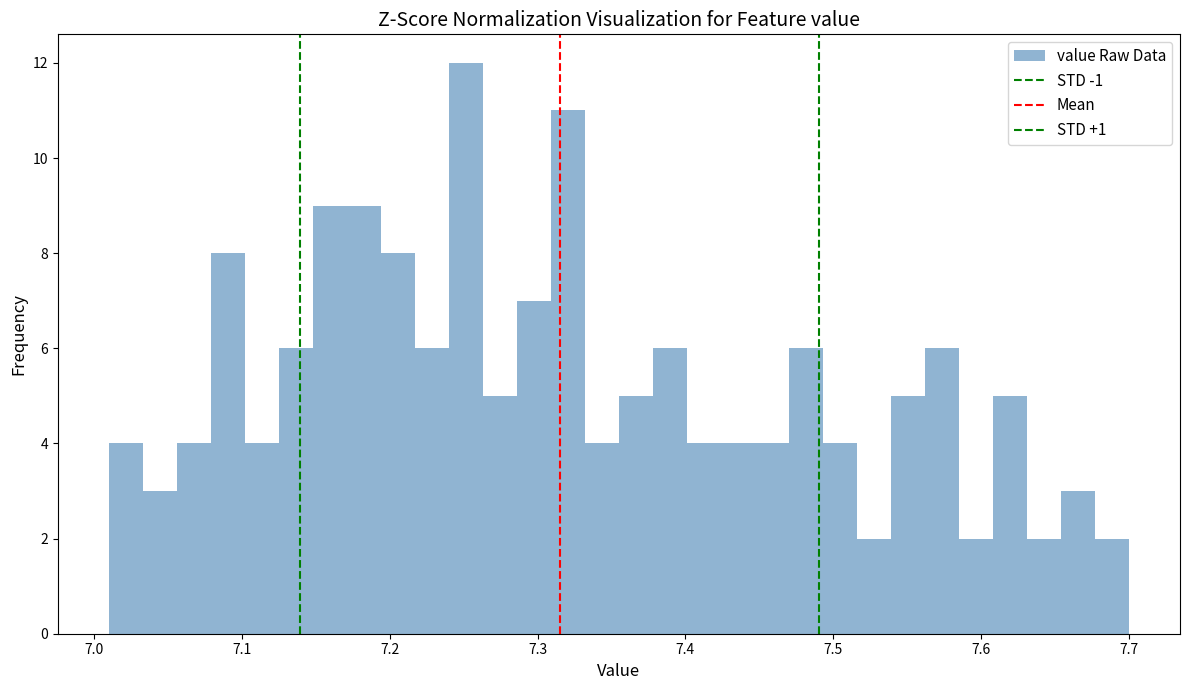

Read against the x-axis, roughly where is the centre of the tallest bar?

7.25